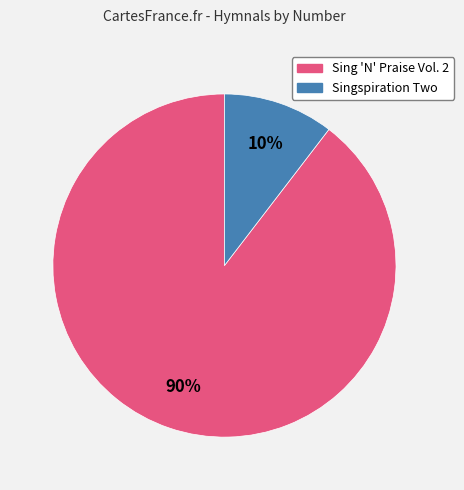

Does any single category account for the majority?

Yes